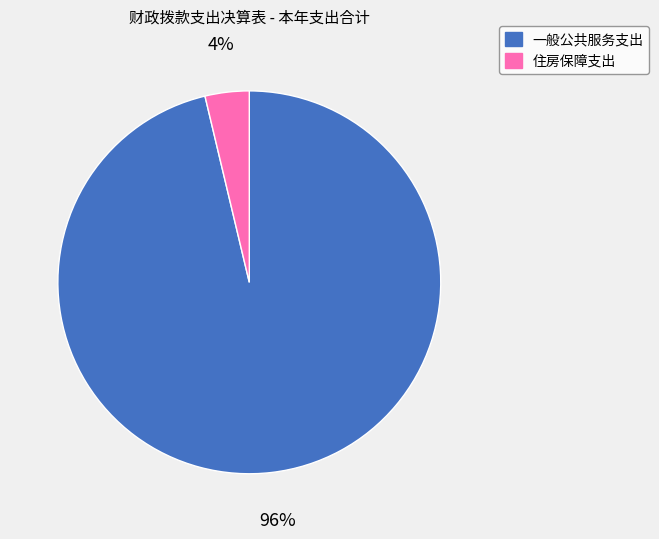

Which has a higher value, 一般公共服务支出 or 住房保障支出?

一般公共服务支出